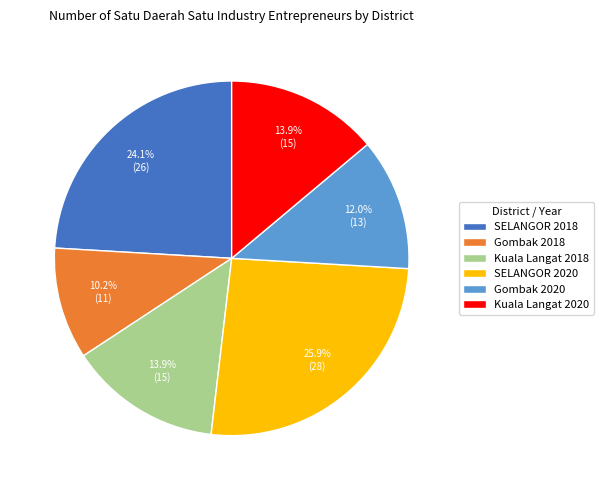

Does any single category account for the majority?

No